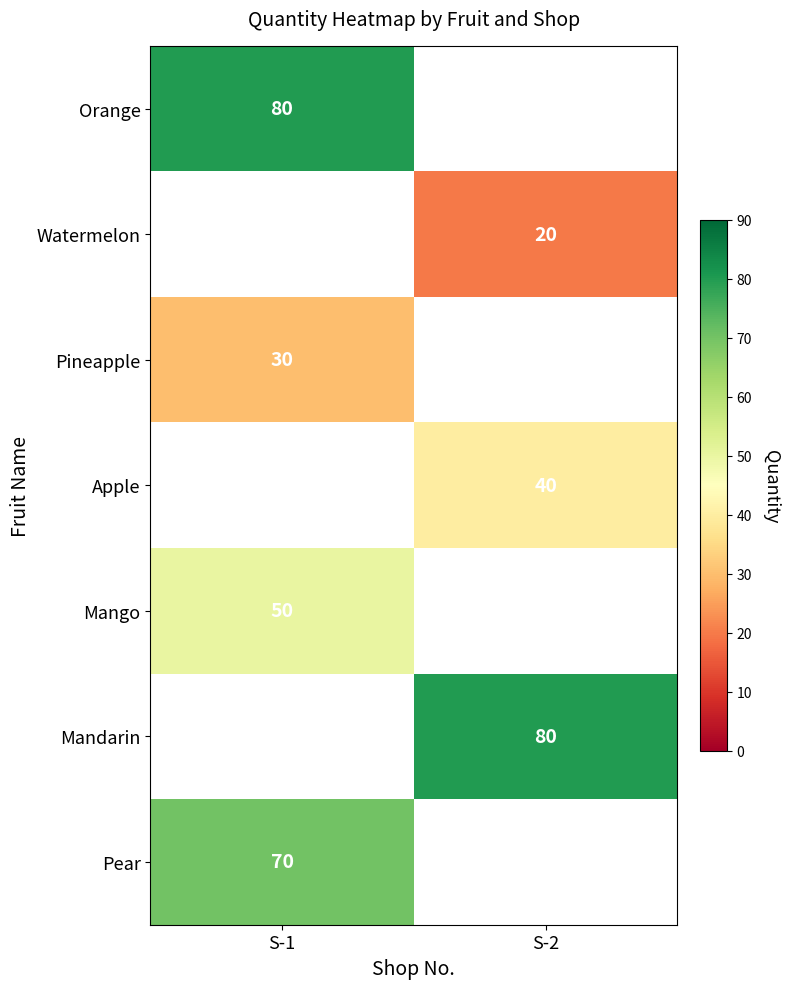

True or false: Pear has a value of 70 at S-1.

True